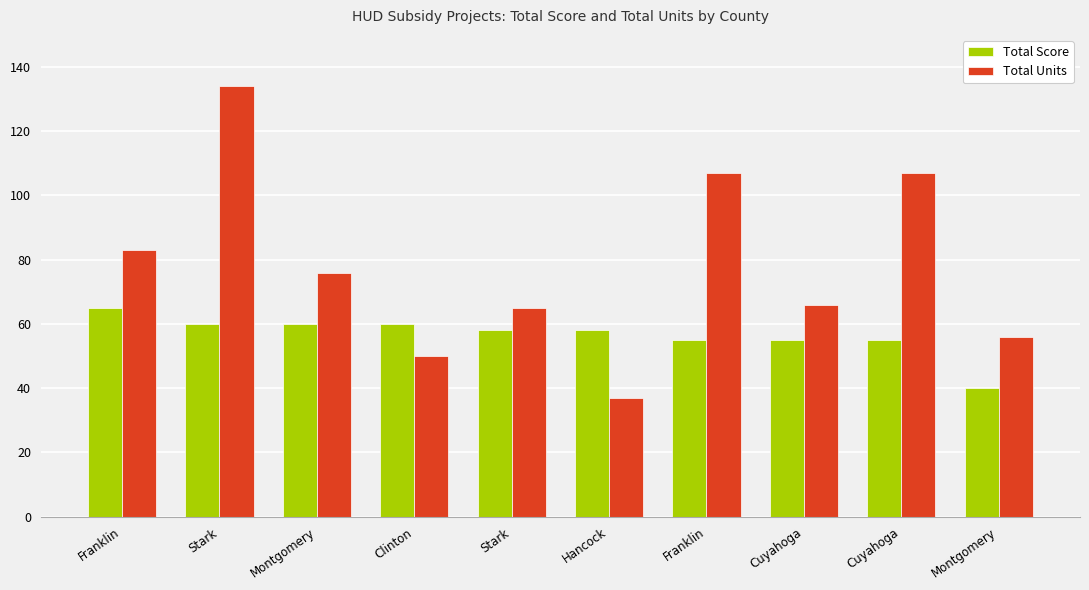

What is the sum of all Total Units values?

781